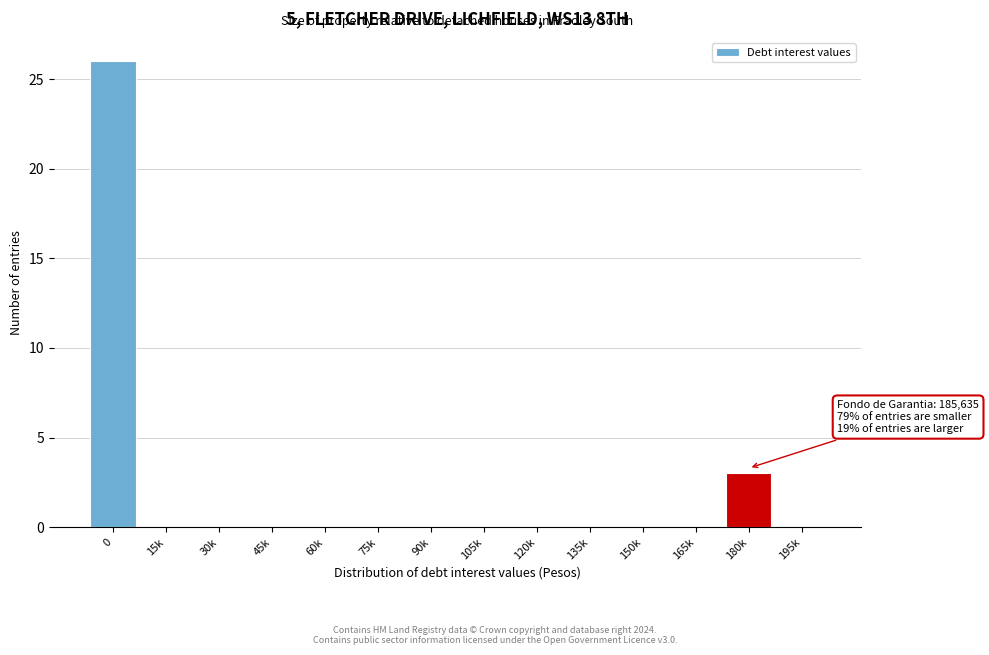

Reading left to right, what are all the values shown in this chart?

0=26	15k=0	30k=0	45k=0	60k=0	75k=0	90k=0	105k=0	120k=0	135k=0	150k=0	165k=0	180k=3	195k=0